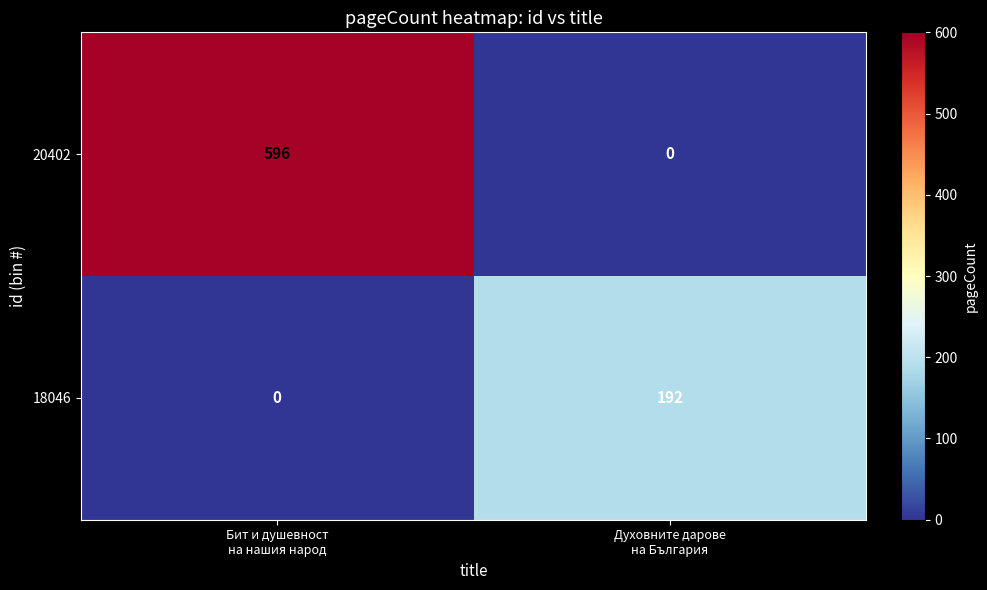

Rank the series at Духовните дарове
на България from lowest to highest value.

20402, 18046